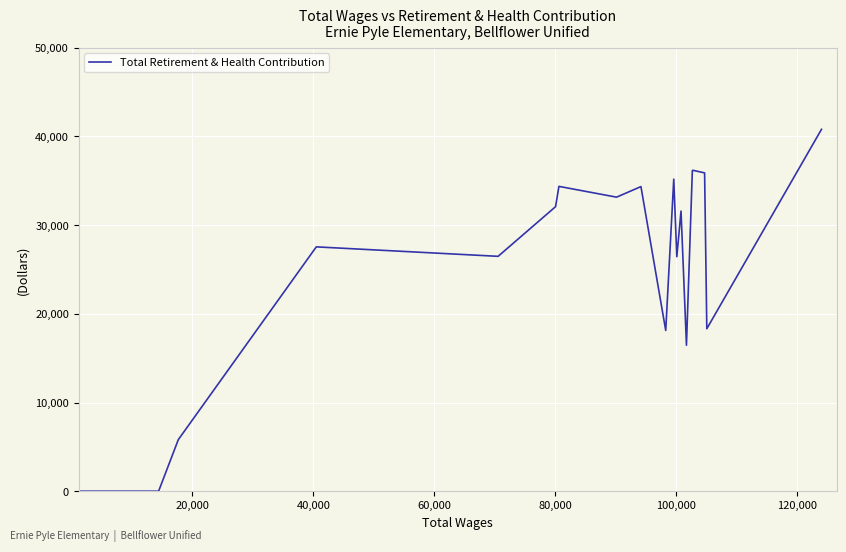

What is the average value?

24449